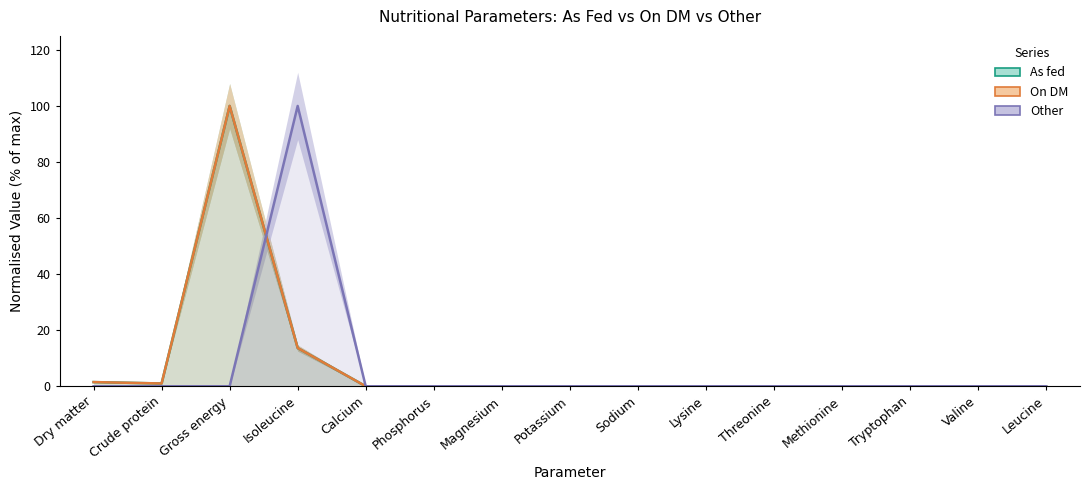

The On DM series shows 30.4 at Gross energy. True or false?

False